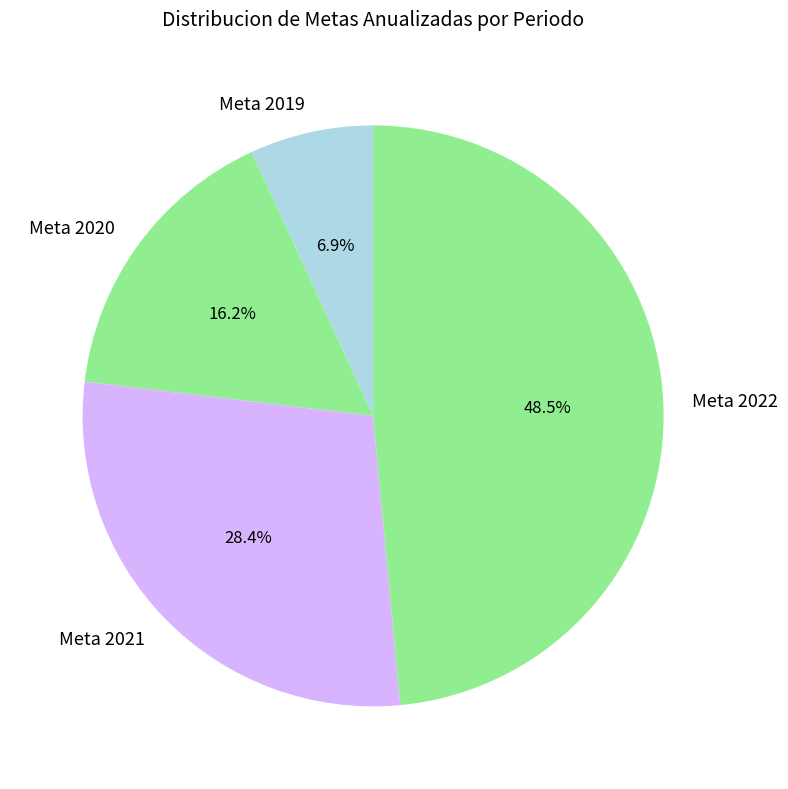

True or false: Meta 2019 accounts for 1% of the total.

False